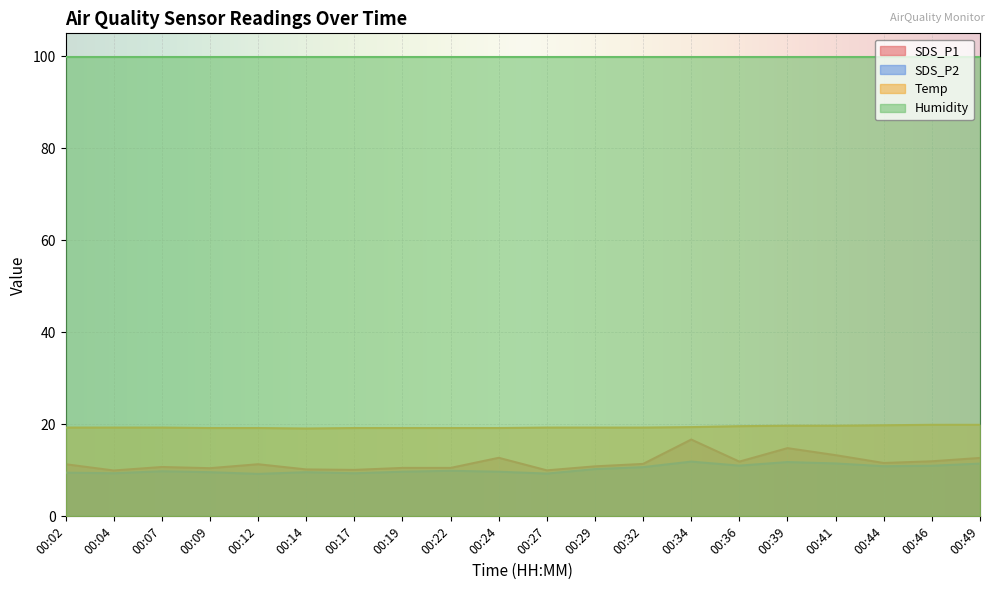

Does the chart display data point markers on the line(s)?

No